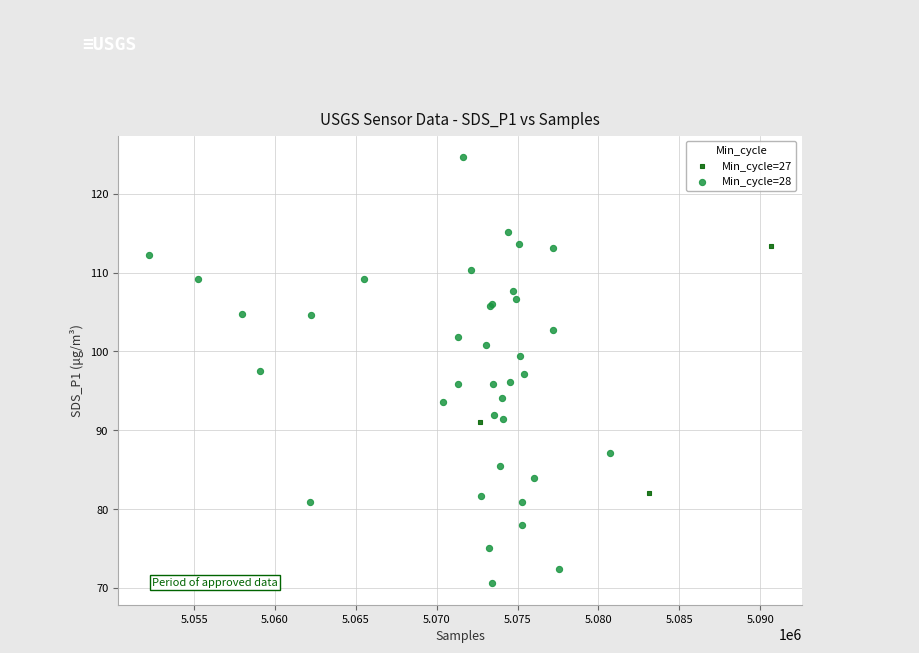

Which series has the largest Y range (max minus min)?

Min_cycle=28